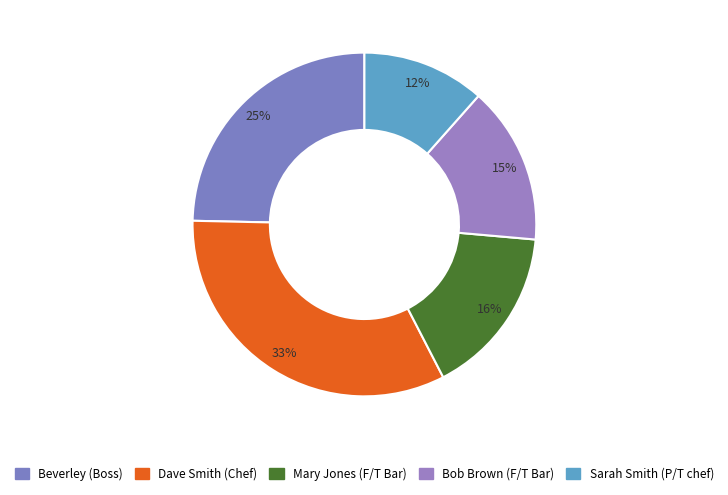

The Beverley (Boss) slice represents 25% of the pie. True or false?

True